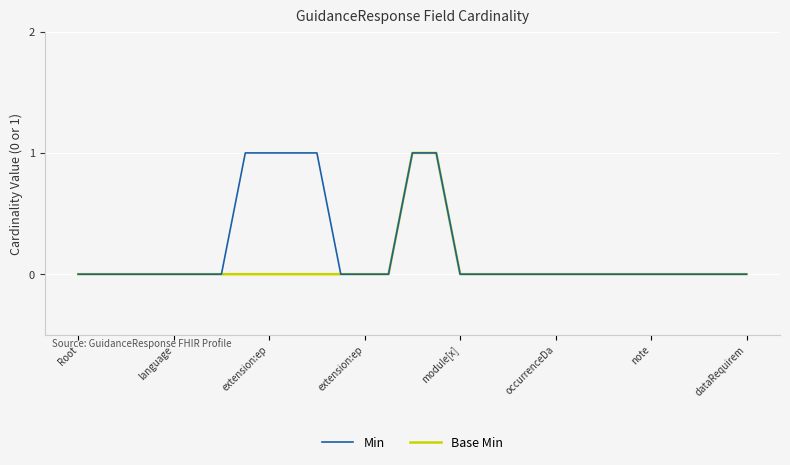

List the series in order of their overall mean, lowest first.

Base Min, Min